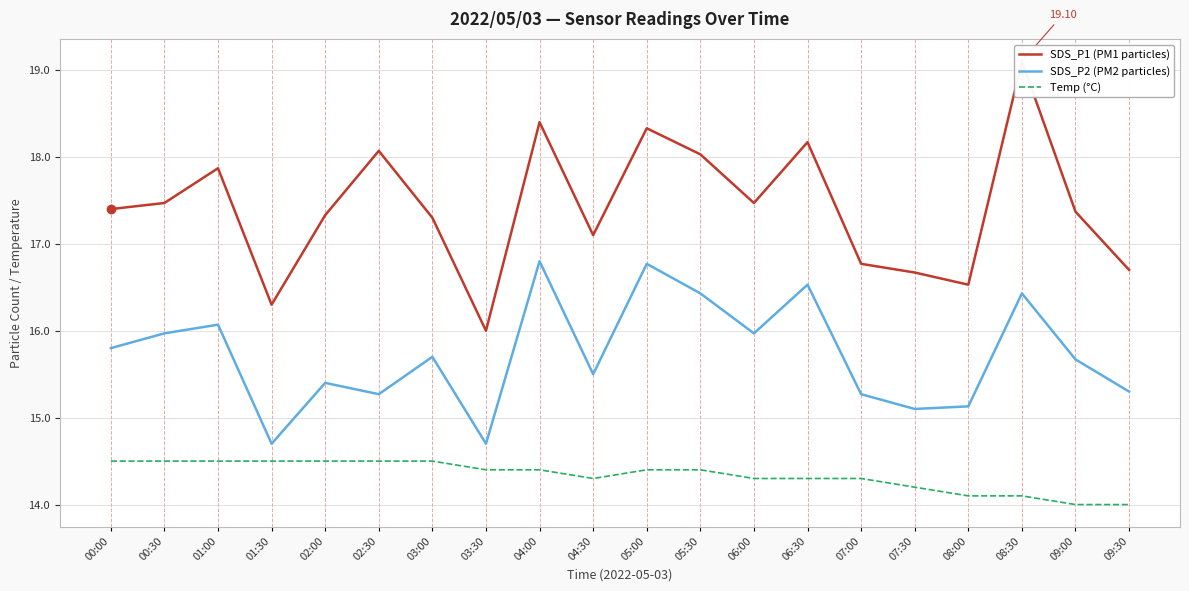

What position from the right is 01:00?

18